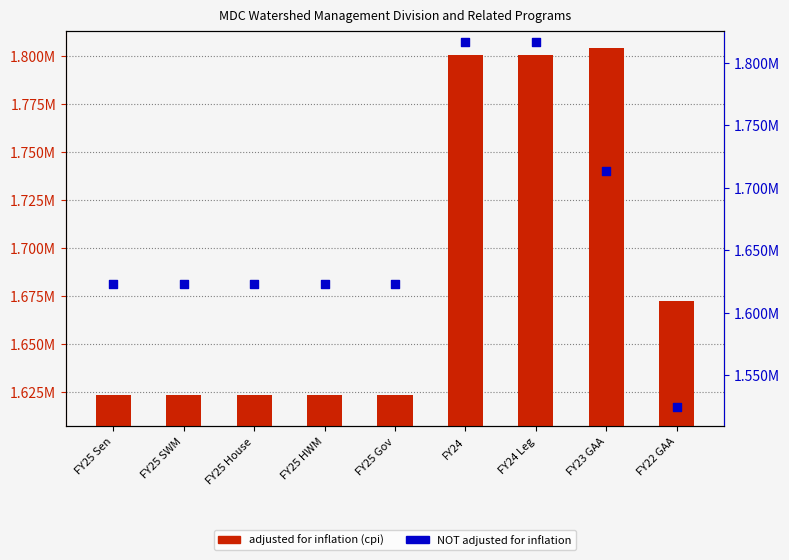

Which series reaches the minimum Y coordinate?

NOT adjusted for inflation